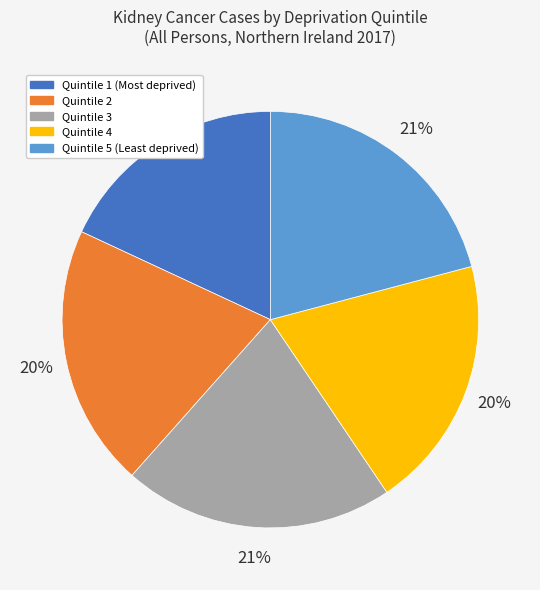

Is there any slice that represents more than half of the pie?

No